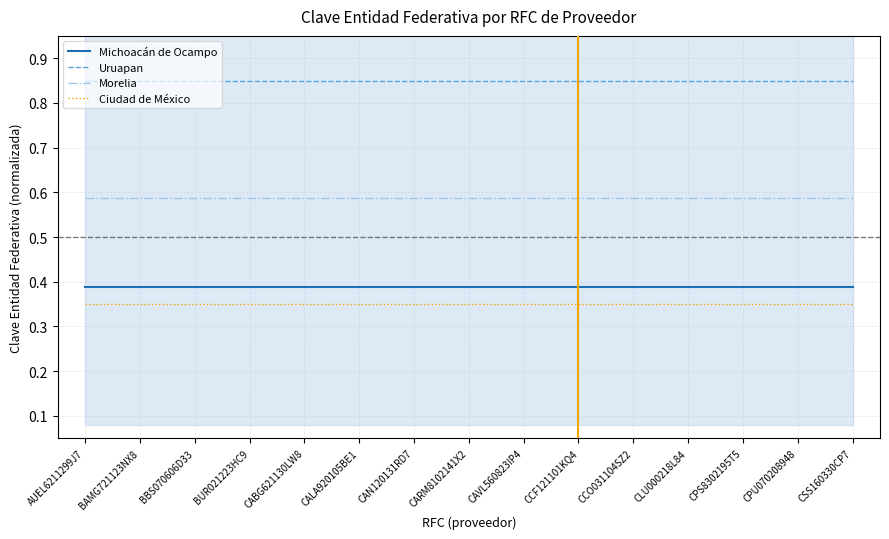

What is the smallest value displayed?

0.3